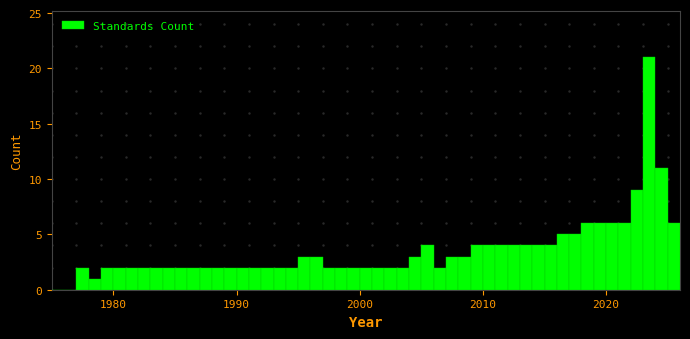

Read against the x-axis, roughly where is the centre of the tallest bar?

2024